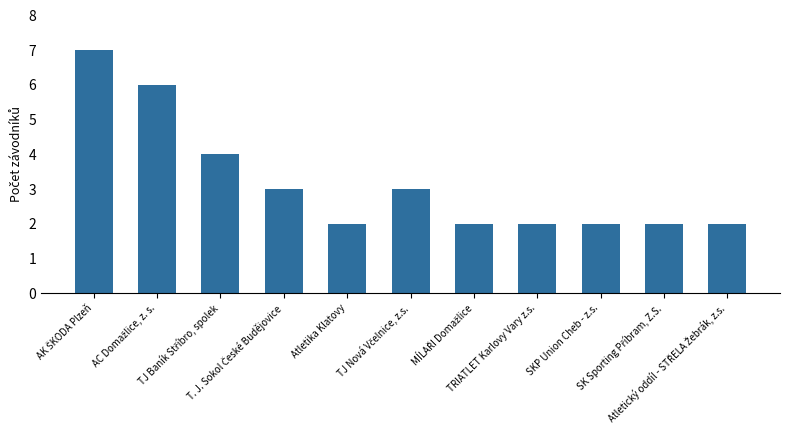

What is the minimum value shown in the chart?

2